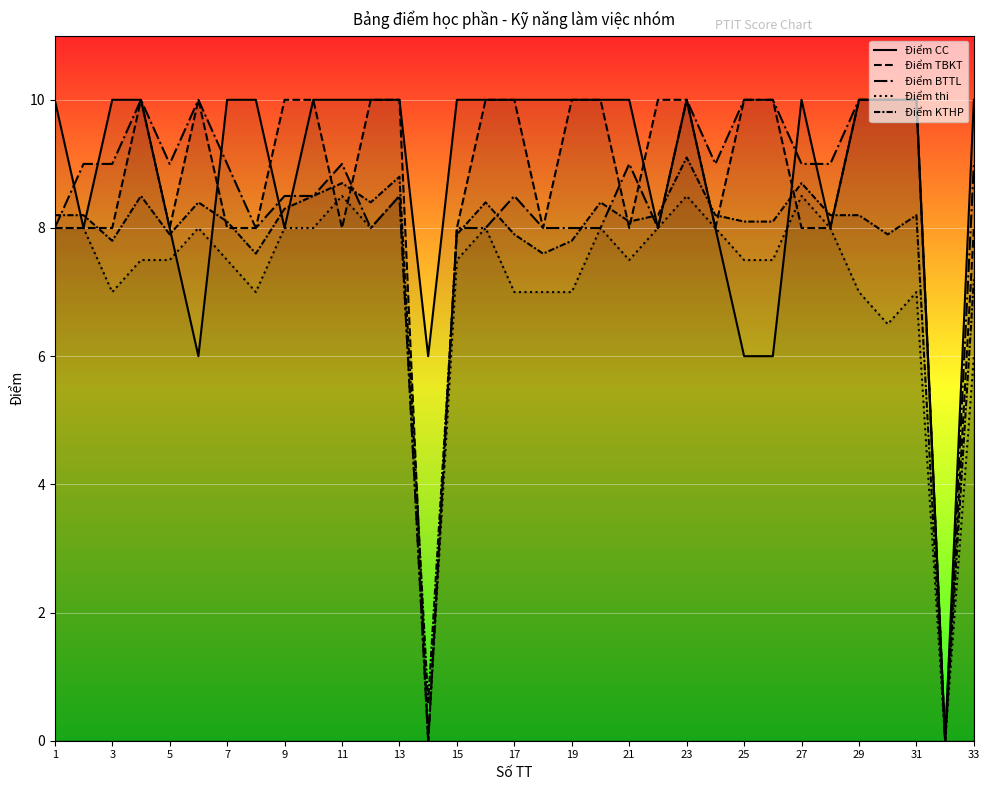

How many values in Điểm CC are above zero?

32